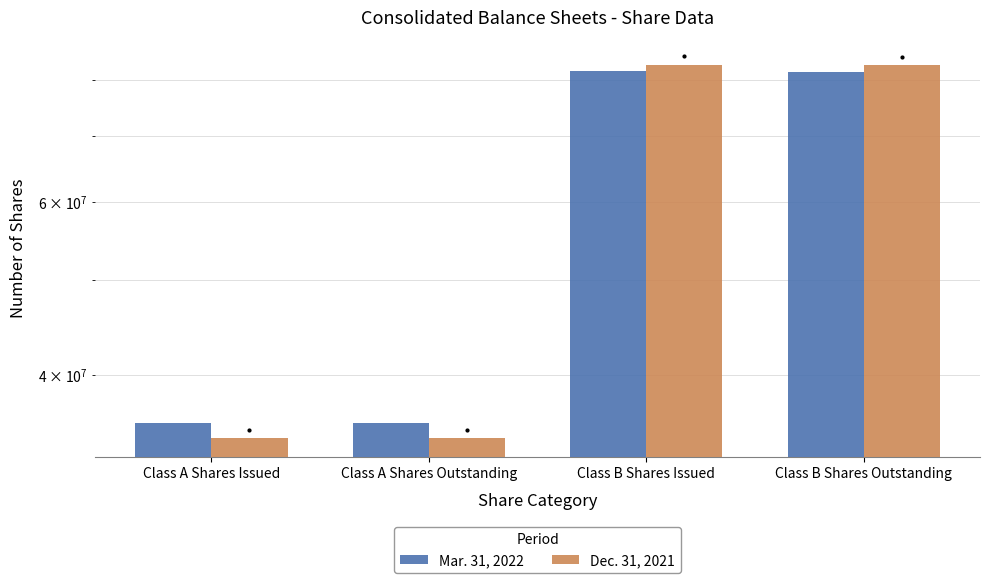

Reading right to left, transcribe all the data shown in this chart.

Mar. 31, 2022: 81506674	81630126	35686073	35686073
Dec. 31, 2021: 82727827	82851279	34464920	34464920